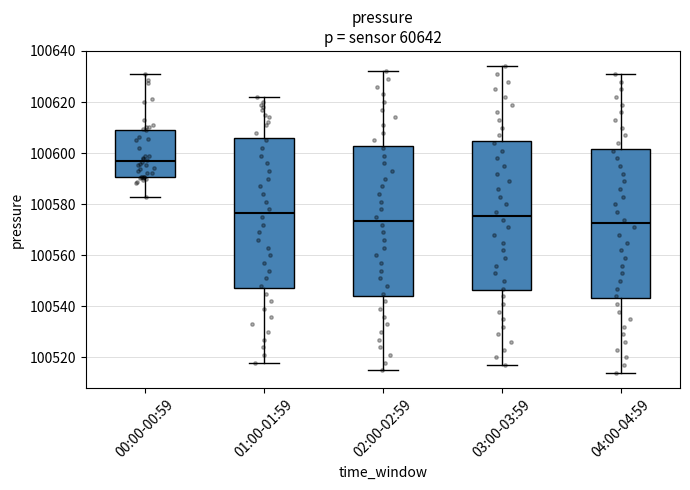

Reading left to right, transcribe this box plot: for each box, give where its median line is, the range the box spans, and where its two whiskers end, as read against the y-axis. The values are not printed on the chart, so give them approximately, as read against the axis.

00:00-00:59: median 100596, box 100590 to 100610, whiskers 100582 to 100632
01:00-01:59: median 100576, box 100548 to 100606, whiskers 100518 to 100622
02:00-02:59: median 100574, box 100544 to 100602, whiskers 100516 to 100632
03:00-03:59: median 100576, box 100546 to 100604, whiskers 100518 to 100634
04:00-04:59: median 100572, box 100544 to 100602, whiskers 100514 to 100632